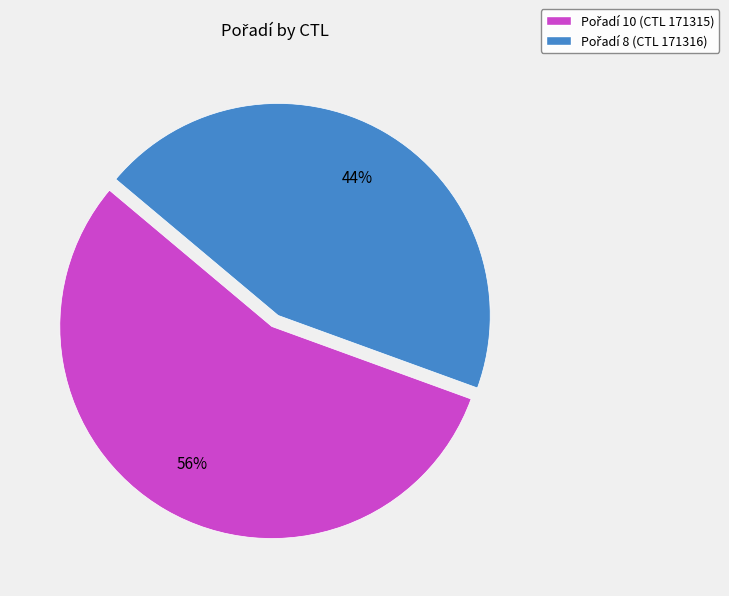

To the nearest percent, what is the average slice percentage?

50%